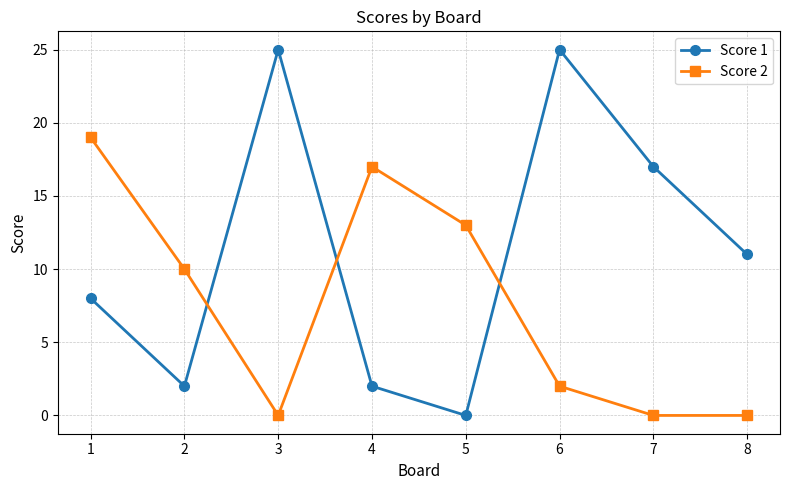

Where do Score 1 and Score 2 first cross each other?

2 and 3